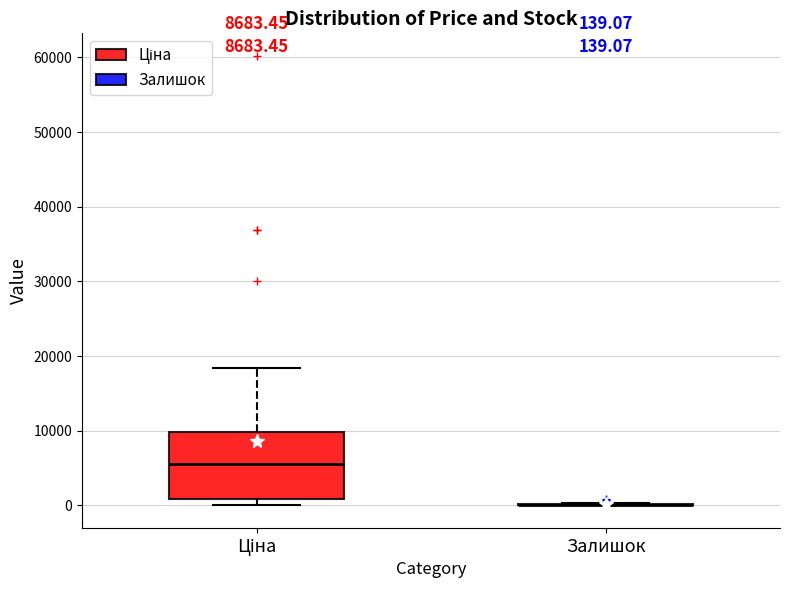

Comparing the boxes themselves (not the whiskers), which one is the tallest?

Ціна